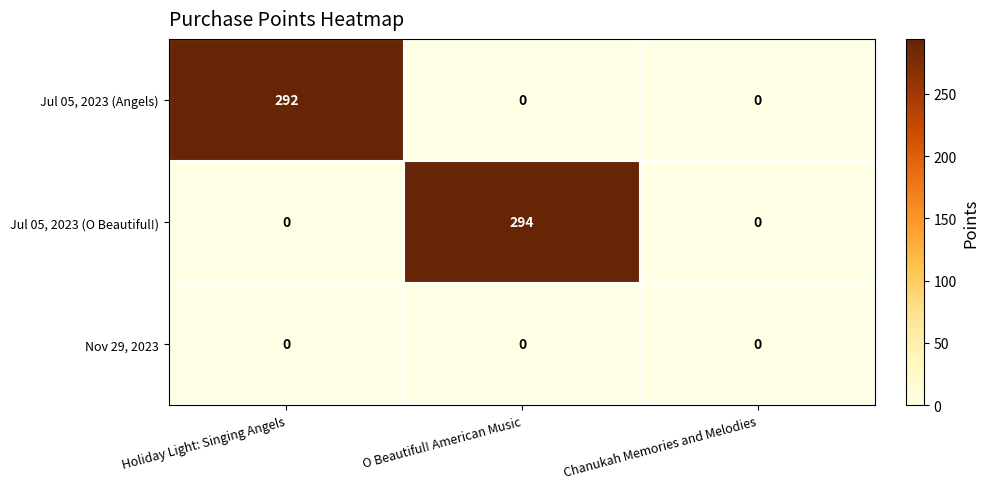

Reading left to right, what are all the values shown in this chart?

Jul 05, 2023 (Angels): Holiday Light: Singing Angels=292	O Beautiful! American Music=0	Chanukah Memories and Melodies=0
Jul 05, 2023 (O Beautiful!): Holiday Light: Singing Angels=0	O Beautiful! American Music=294	Chanukah Memories and Melodies=0
Nov 29, 2023: Holiday Light: Singing Angels=0	O Beautiful! American Music=0	Chanukah Memories and Melodies=0